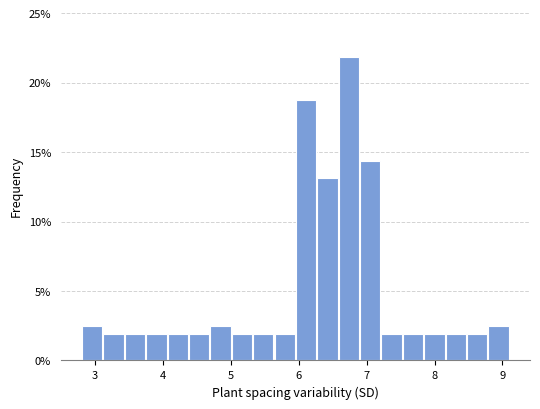

Around what value on the x-axis is the tallest bar? Give the approximate position of its centre, as read against the axis.

6.7